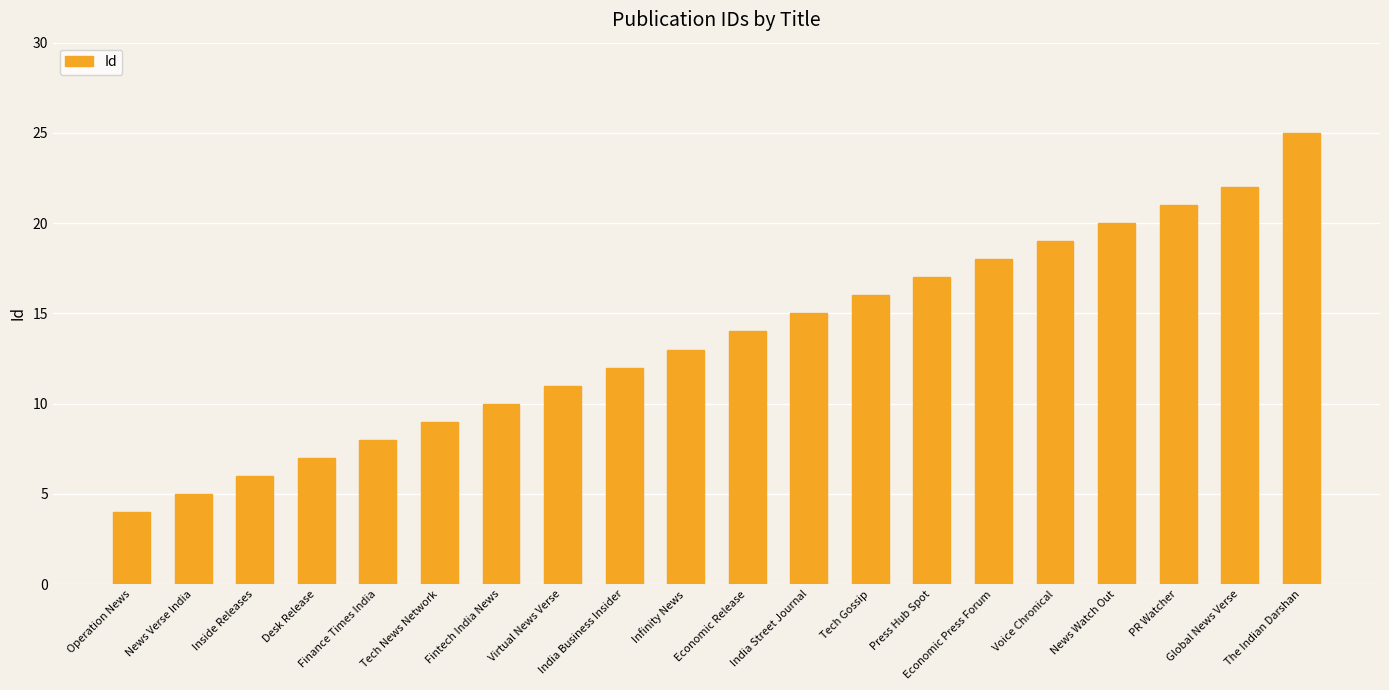

Reading left to right, transcribe all the data shown in this chart.

4	5	6	7	8	9	10	11	12	13	14	15	16	17	18	19	20	21	22	25